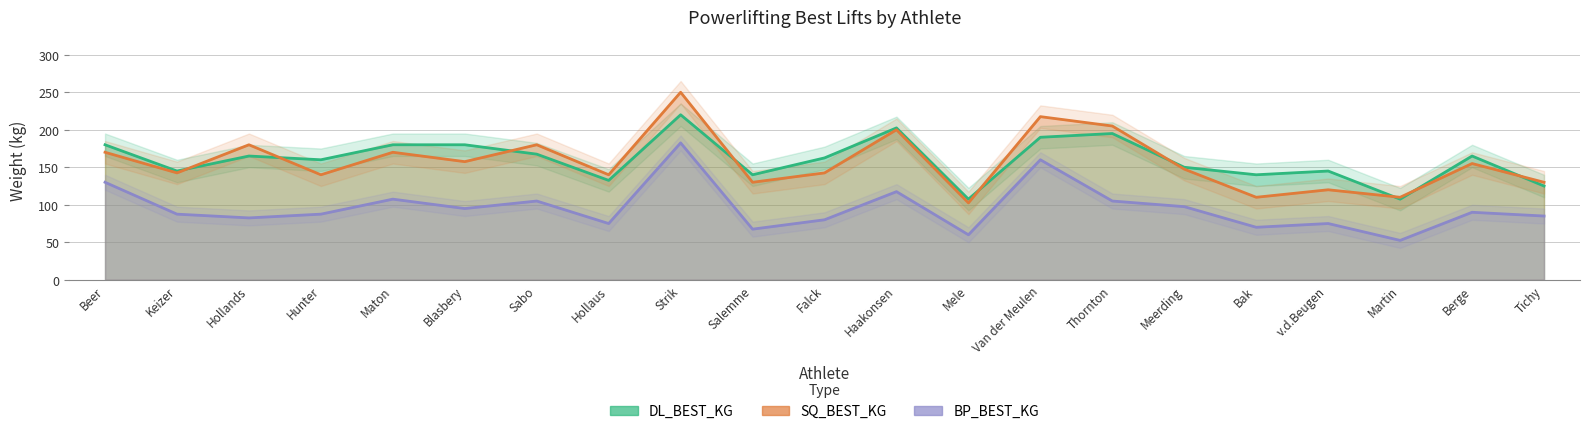

How many categories are shown in the chart?

21